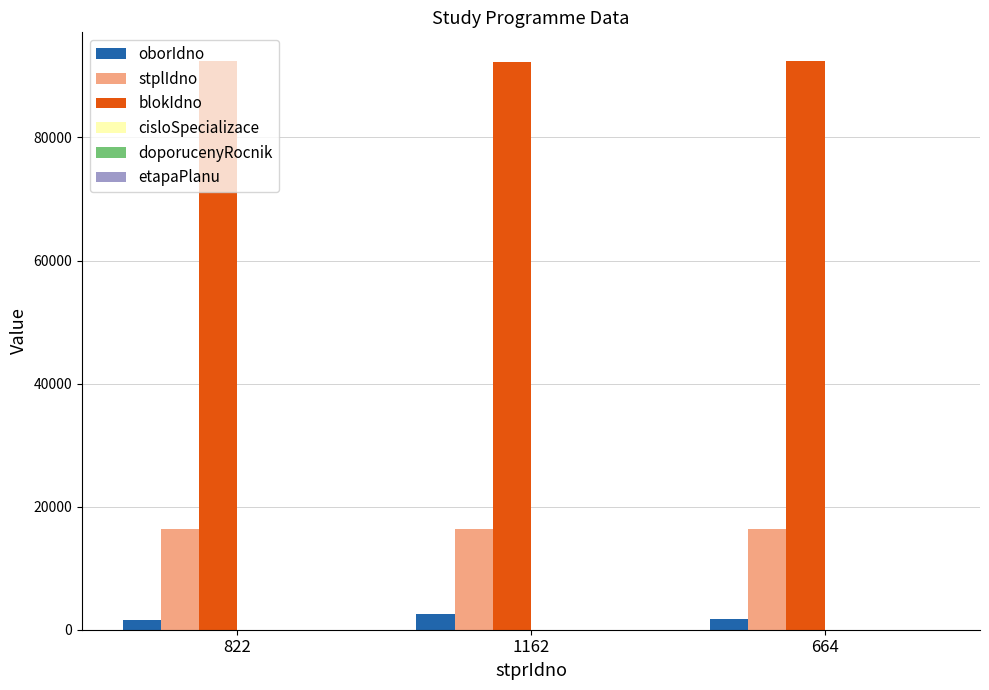

Which series has the largest total across all categories?

blokIdno